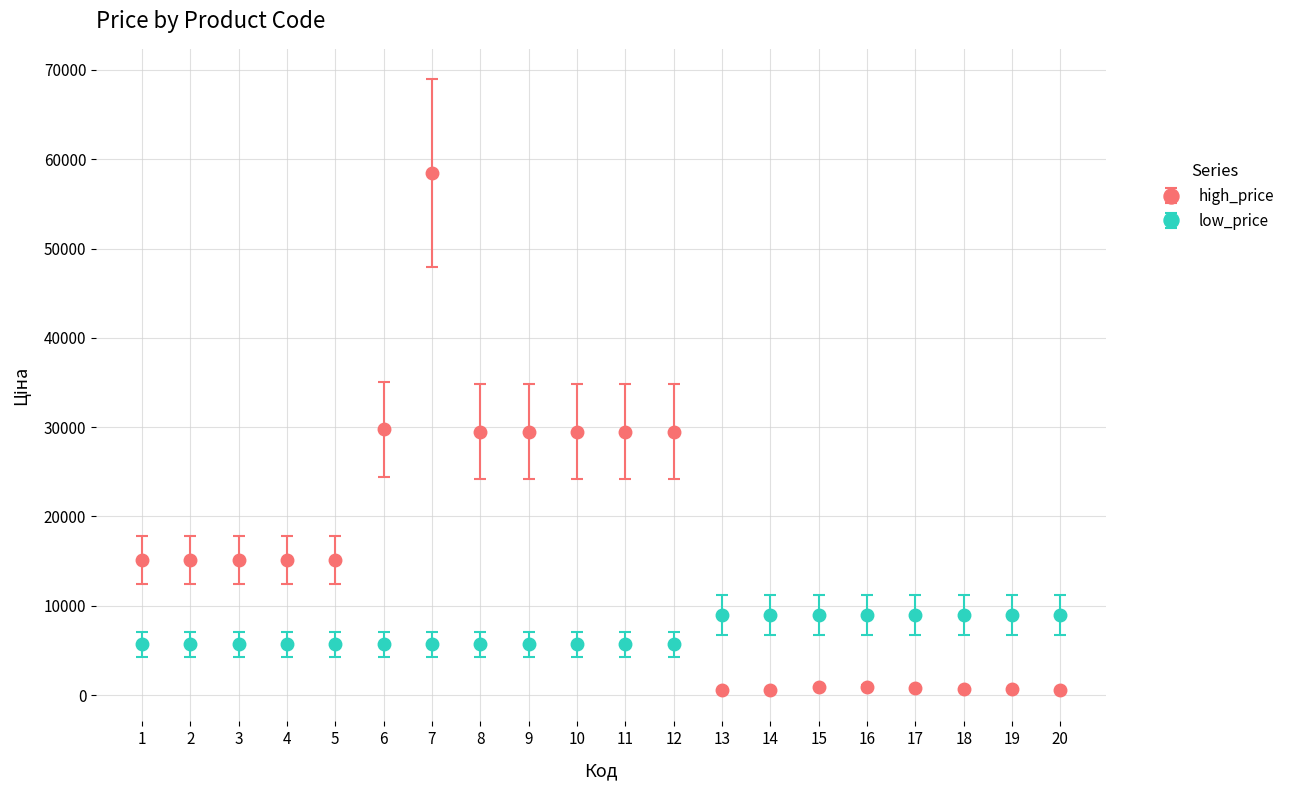

Between 5 and 15, which series saw the biggest shift?

high_price